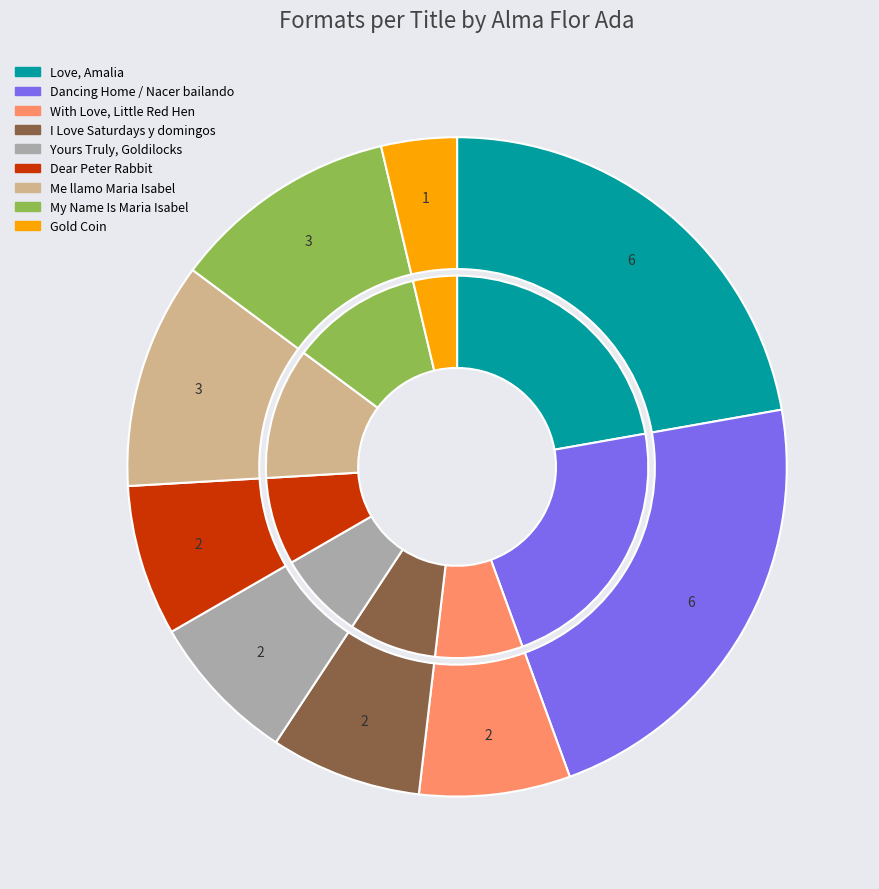

How many segments does this pie chart have?

9